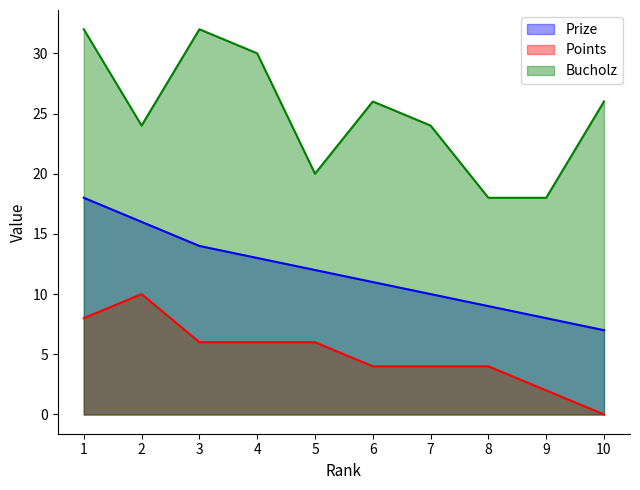

What is the difference between the maximum and minimum values in the Points series?

10